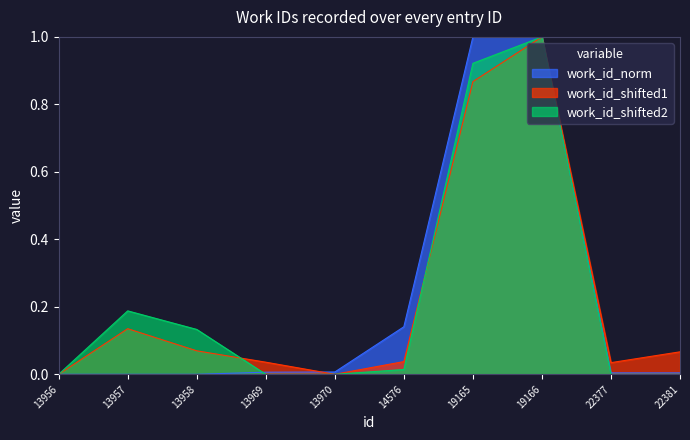

At which category does the chart reach its peak across all series?

19165